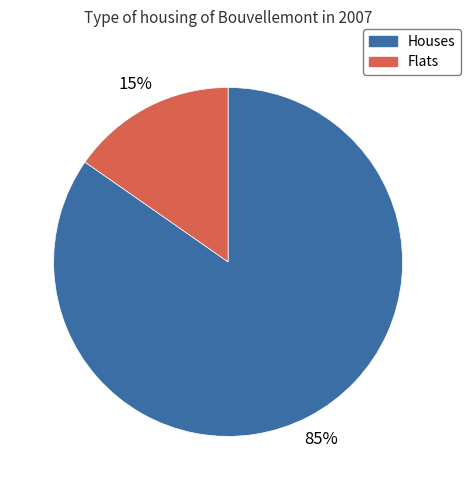

Is there any slice that represents more than half of the pie?

Yes